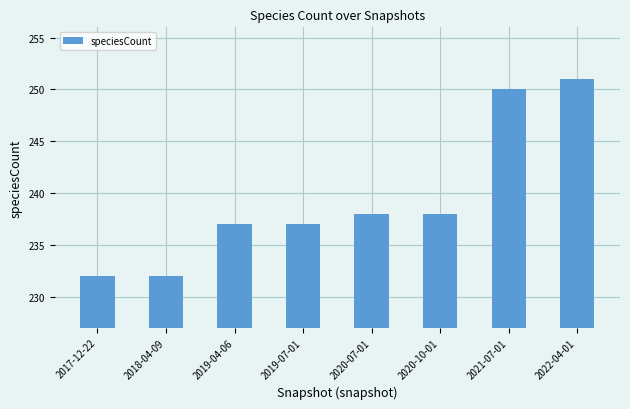

Is it true that the value at 2018-04-09 is 232?

True